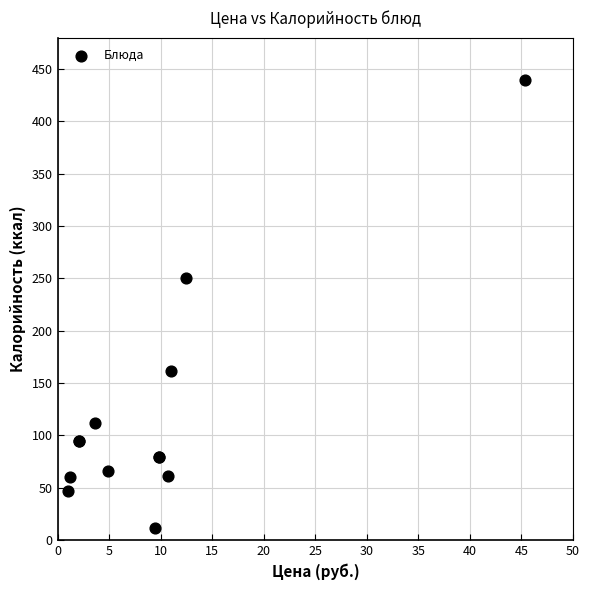

What Y value in the scatter plot is closest to 225?

250.6